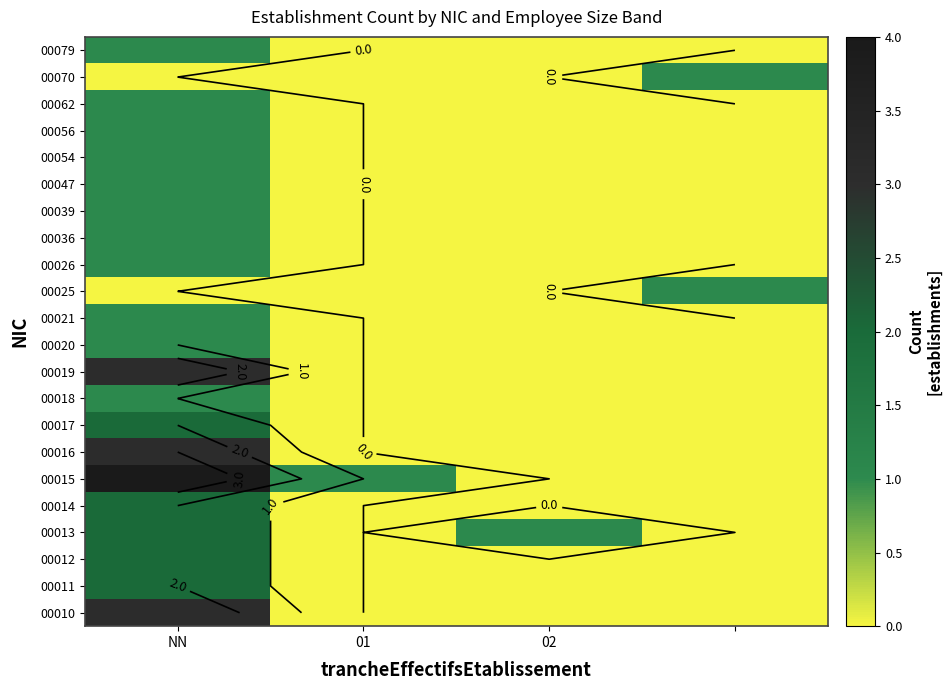

What is the sum of the 00054 values at NN and 01?

1